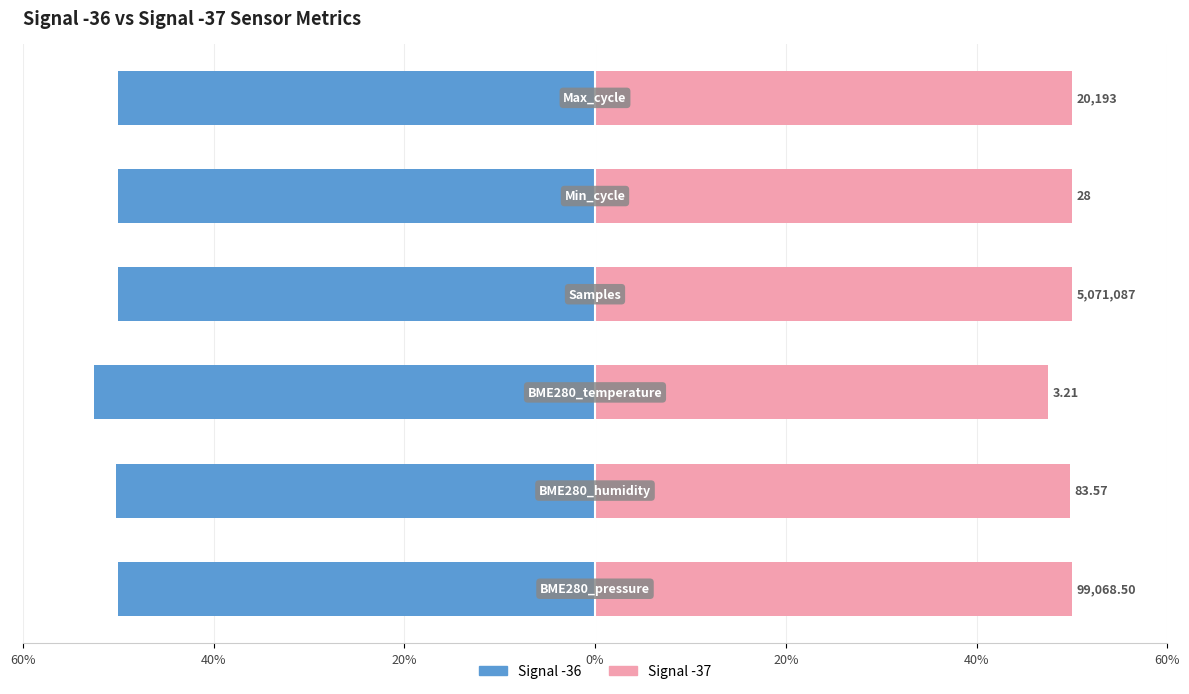

Are the bars horizontal?

Yes